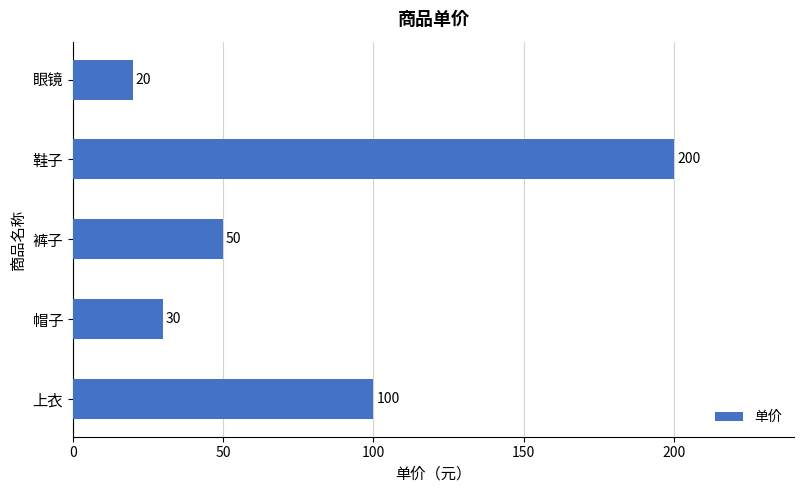

How many data points are less than 50?

2